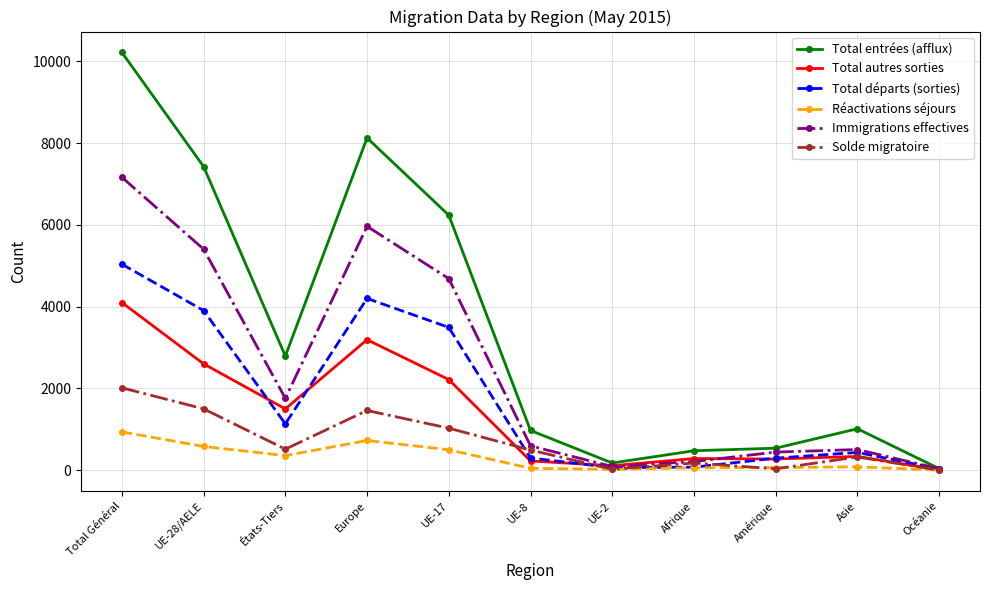

What is the lowest value of the Réactivations séjours series?

3